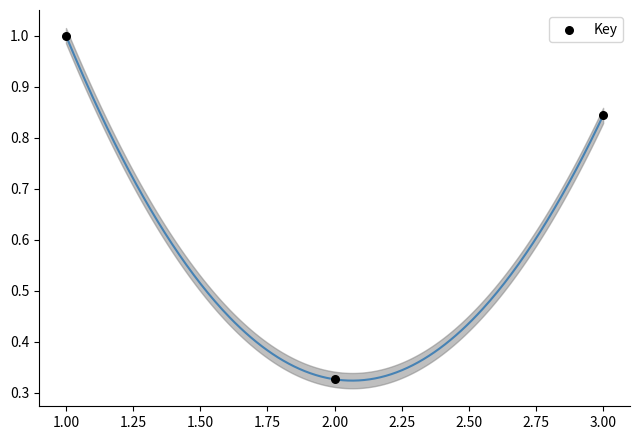

What is the range of Y values (max minus min)?

0.7